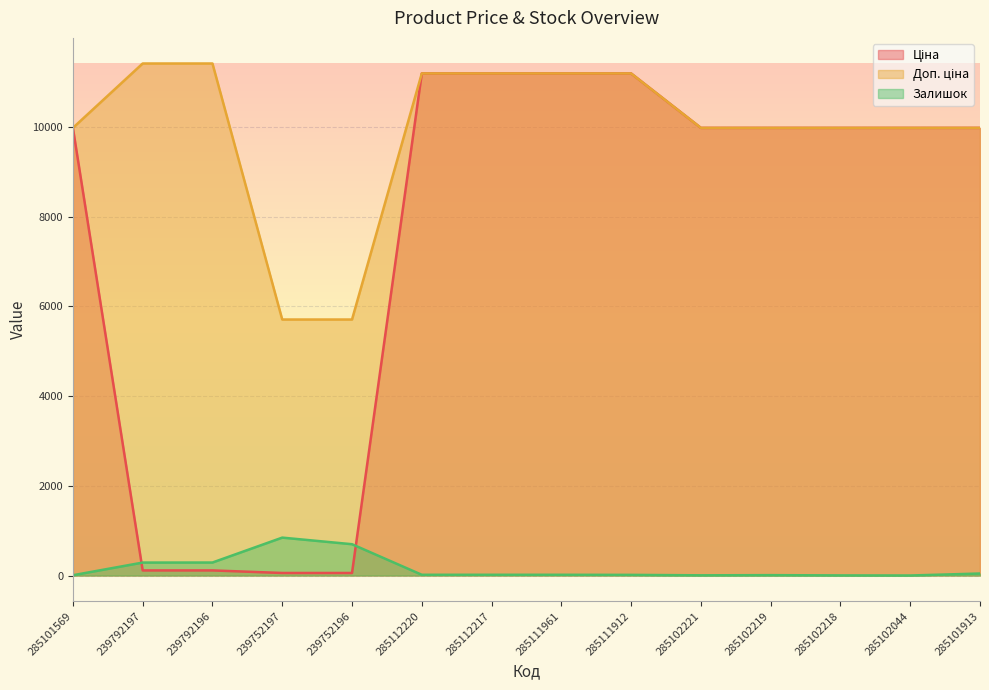

Reading left to right, list all the values displayed in this chart.

Ціна: 9975.0	114.1	114.1	57.0	57.0	11188.2	11188.2	11188.2	11188.2	9975.0	9975.0	9975.0	9975.0	9975.0
Доп. ціна: 9975.0	11410.0	11410.0	5705.0	5705.0	11188.2	11188.2	11188.2	11188.2	9975.0	9975.0	9975.0	9975.0	9975.0
Залишок: 7.0	289.0	290.0	845.0	698.0	17.0	17.0	17.0	15.0	5.0	9.0	3.0	1.0	45.0